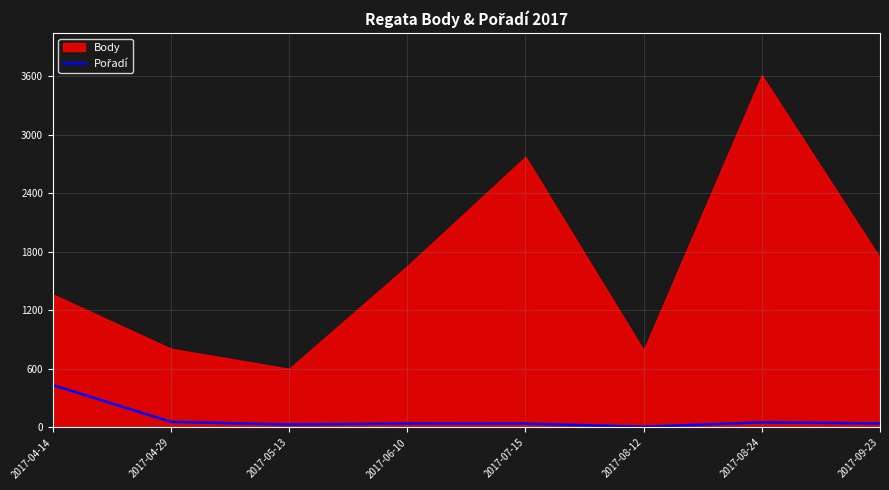

Count the number of categories in the chart.

8